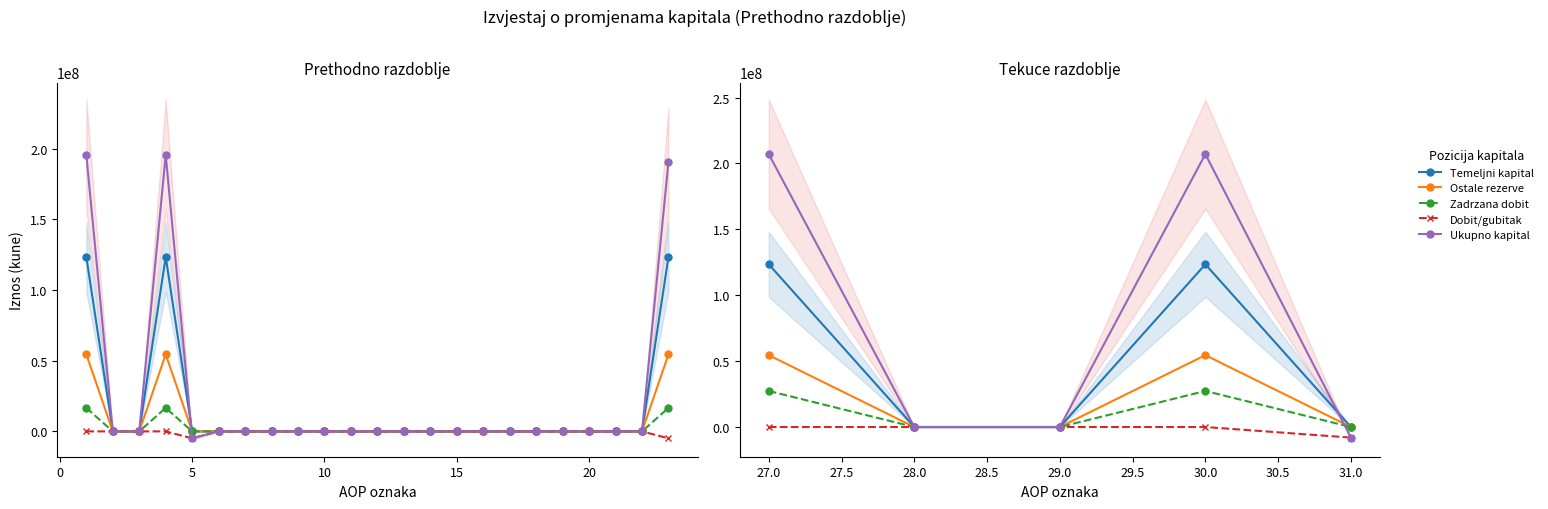

What is the sum of all Temeljni kapital values?

246886900